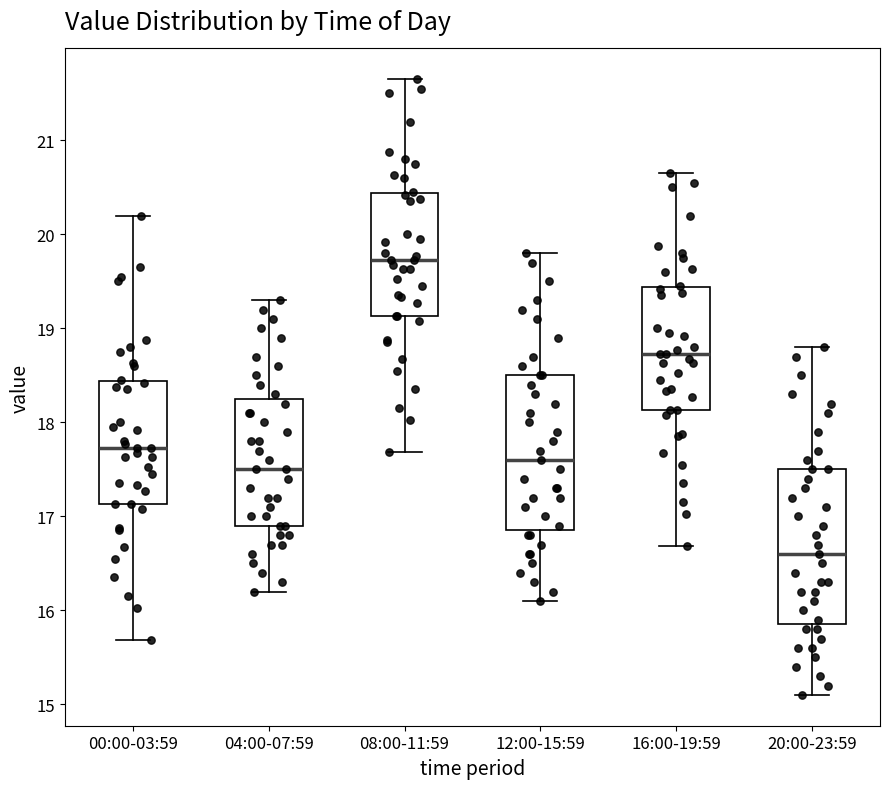

Reading left to right, transcribe this box plot: for each box, give where its median line is, the range the box spans, and where its two whiskers end, as read against the y-axis. The values are not printed on the chart, so give them approximately, as read against the axis.

00:00-03:59: median 17.7, box 17.1 to 18.4, whiskers 15.7 to 20.2
04:00-07:59: median 17.5, box 16.9 to 18.3, whiskers 16.2 to 19.3
08:00-11:59: median 19.7, box 19.1 to 20.4, whiskers 17.7 to 21.7
12:00-15:59: median 17.6, box 16.9 to 18.5, whiskers 16.1 to 19.8
16:00-19:59: median 18.7, box 18.1 to 19.4, whiskers 16.7 to 20.7
20:00-23:59: median 16.6, box 15.9 to 17.5, whiskers 15.1 to 18.8